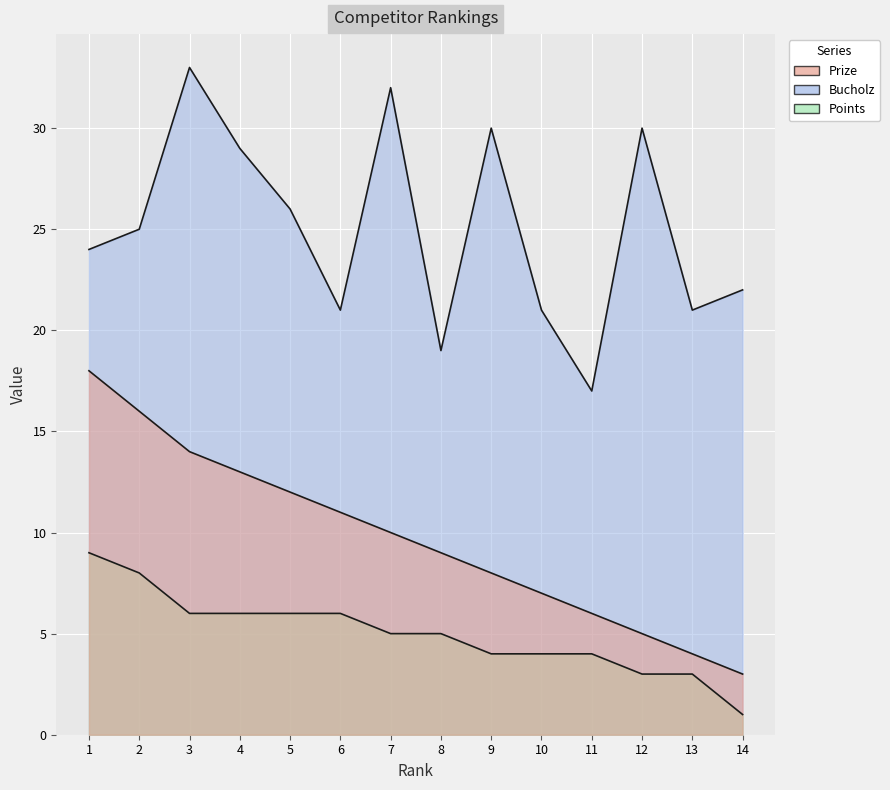

What is the value of the Bucholz point at the 6th from the left?

21